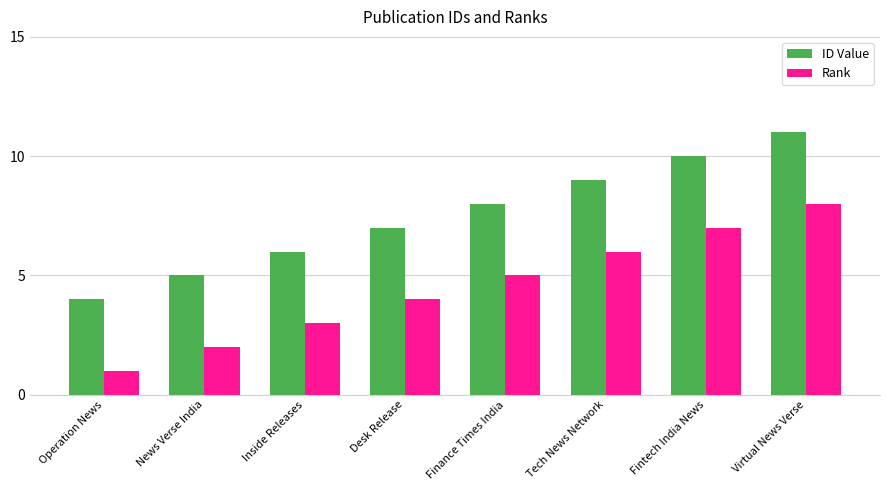

What is the spread (max minus min) of values at Operation News?

3